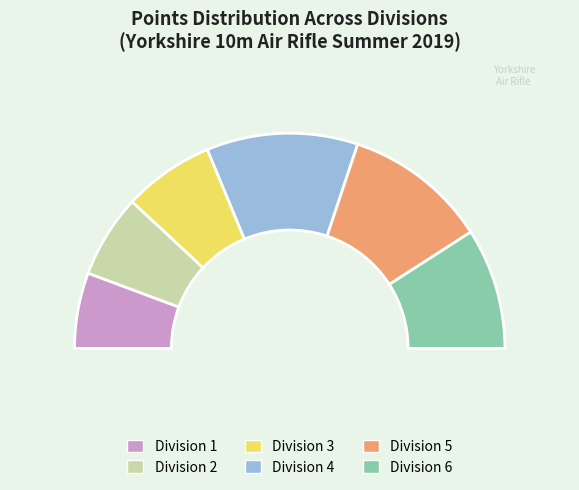

What is the change in value from Division 2 to Division 3?

+1